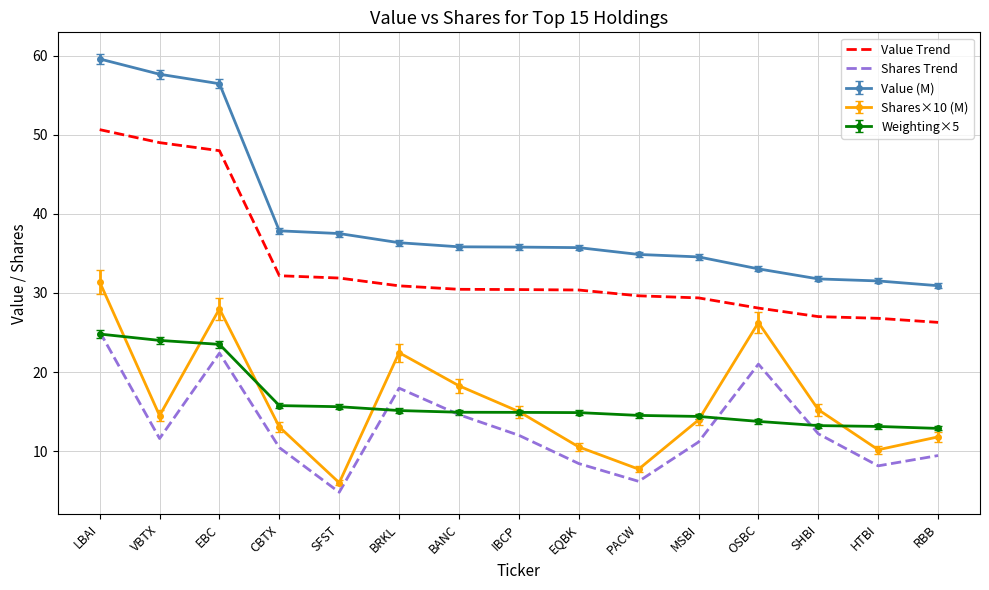

What value does the Shares Trend series have at BANC?

14.6